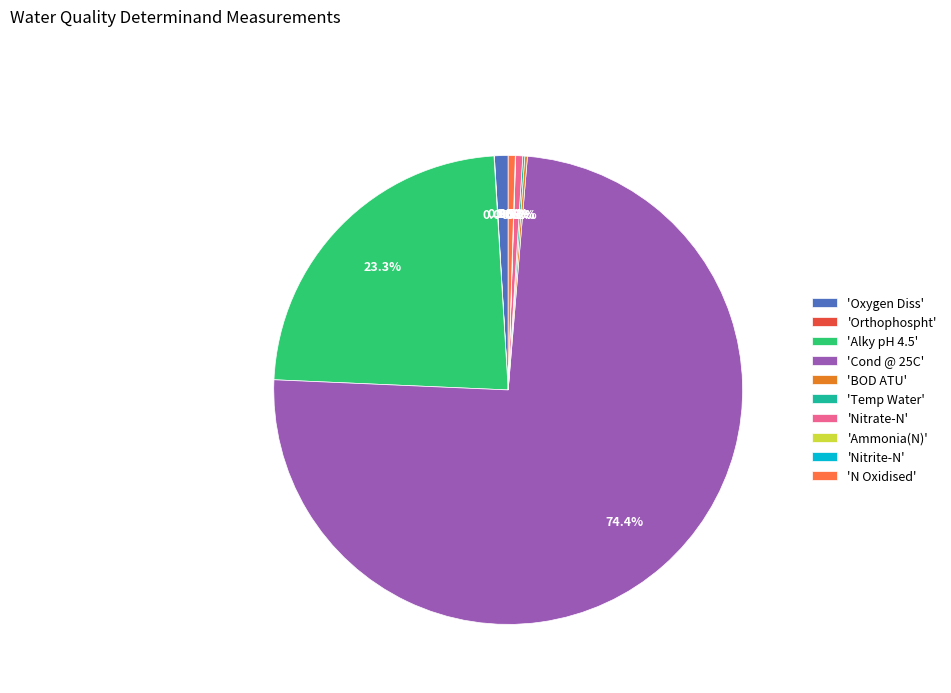

What is the ratio of the value at 'Oxygen Diss' to the value at 'Nitrate-N'?

2.0